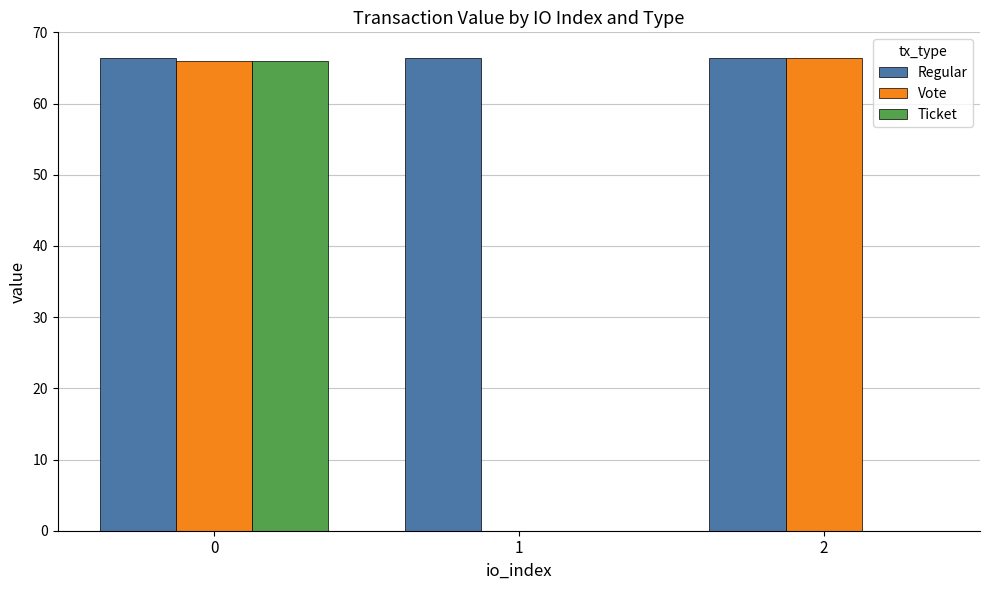

Reading left to right, extract all data points from this chart.

Regular: 0=66.4	1=66.4	2=66.4
Vote: 0=66.0	1=0.0	2=66.4
Ticket: 0=66.0	1=0.0	2=0.0